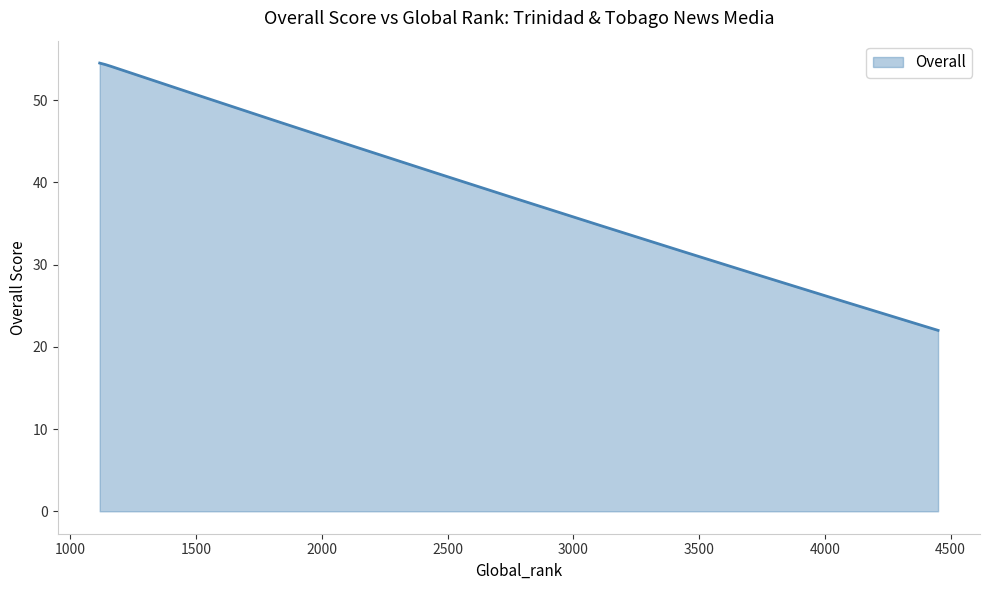

What is the minimum value shown in the chart?

22.0